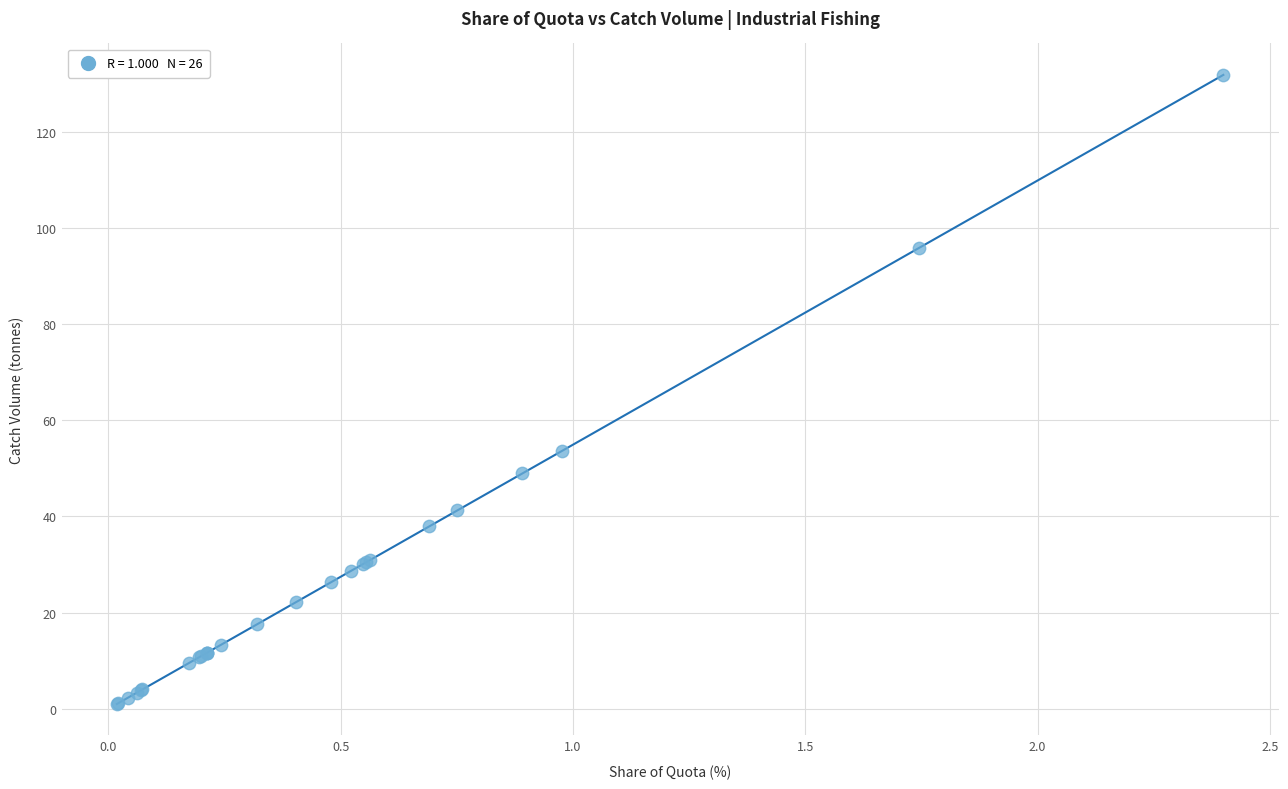

What Y value in the scatter plot is closest to 66?

53.6